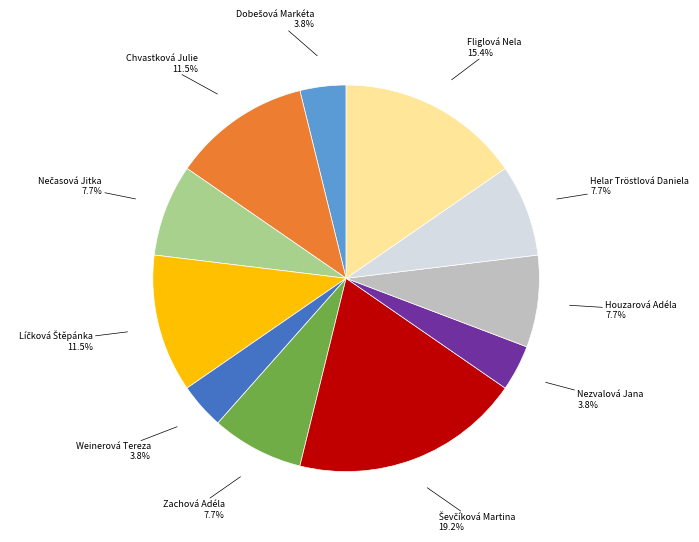

Is there a majority slice in this chart?

No